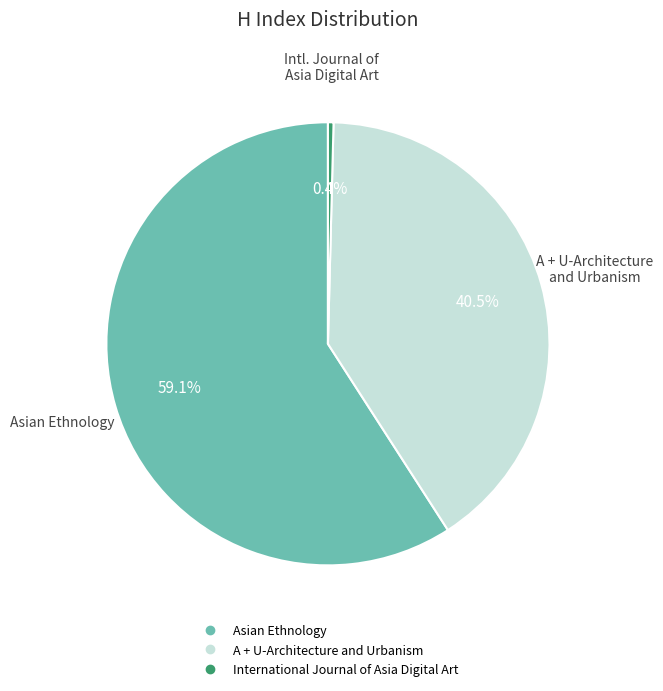

Count the number of slices in the pie.

3